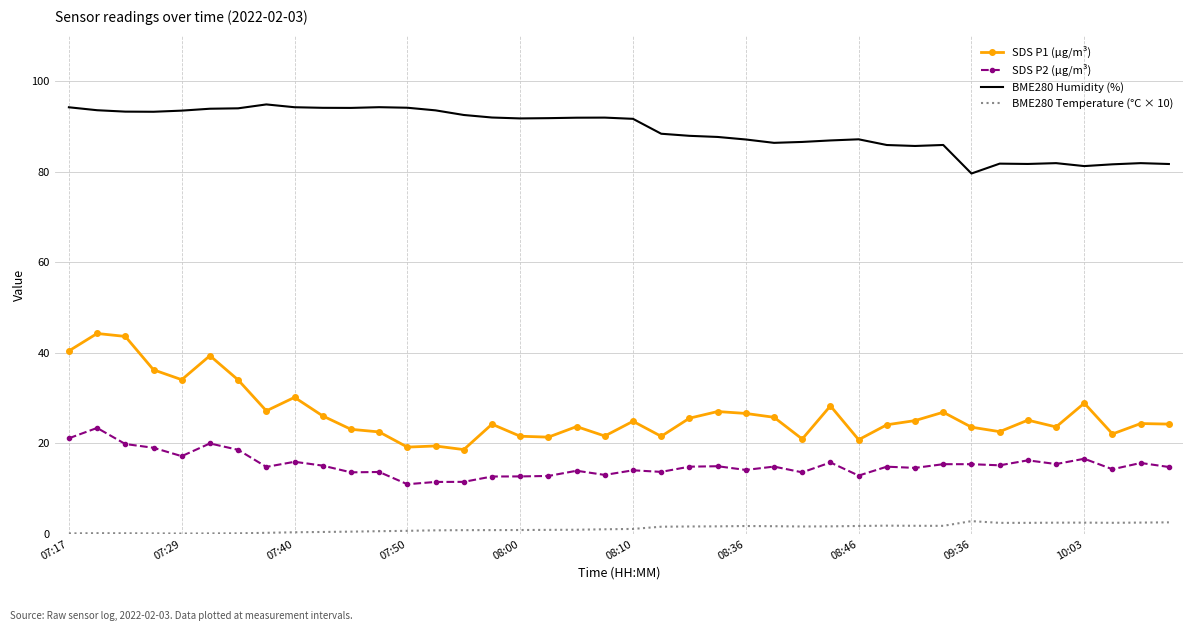

What is the maximum value for BME280 Humidity (%)?

94.8